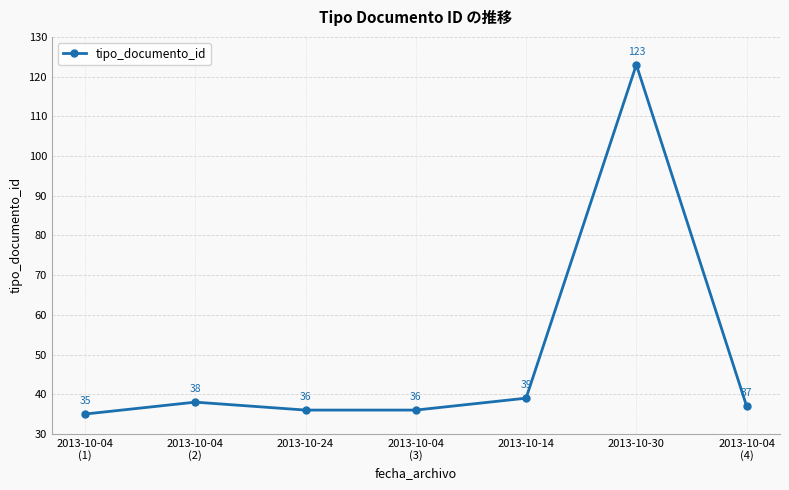

Does the chart display data point markers on the line(s)?

Yes